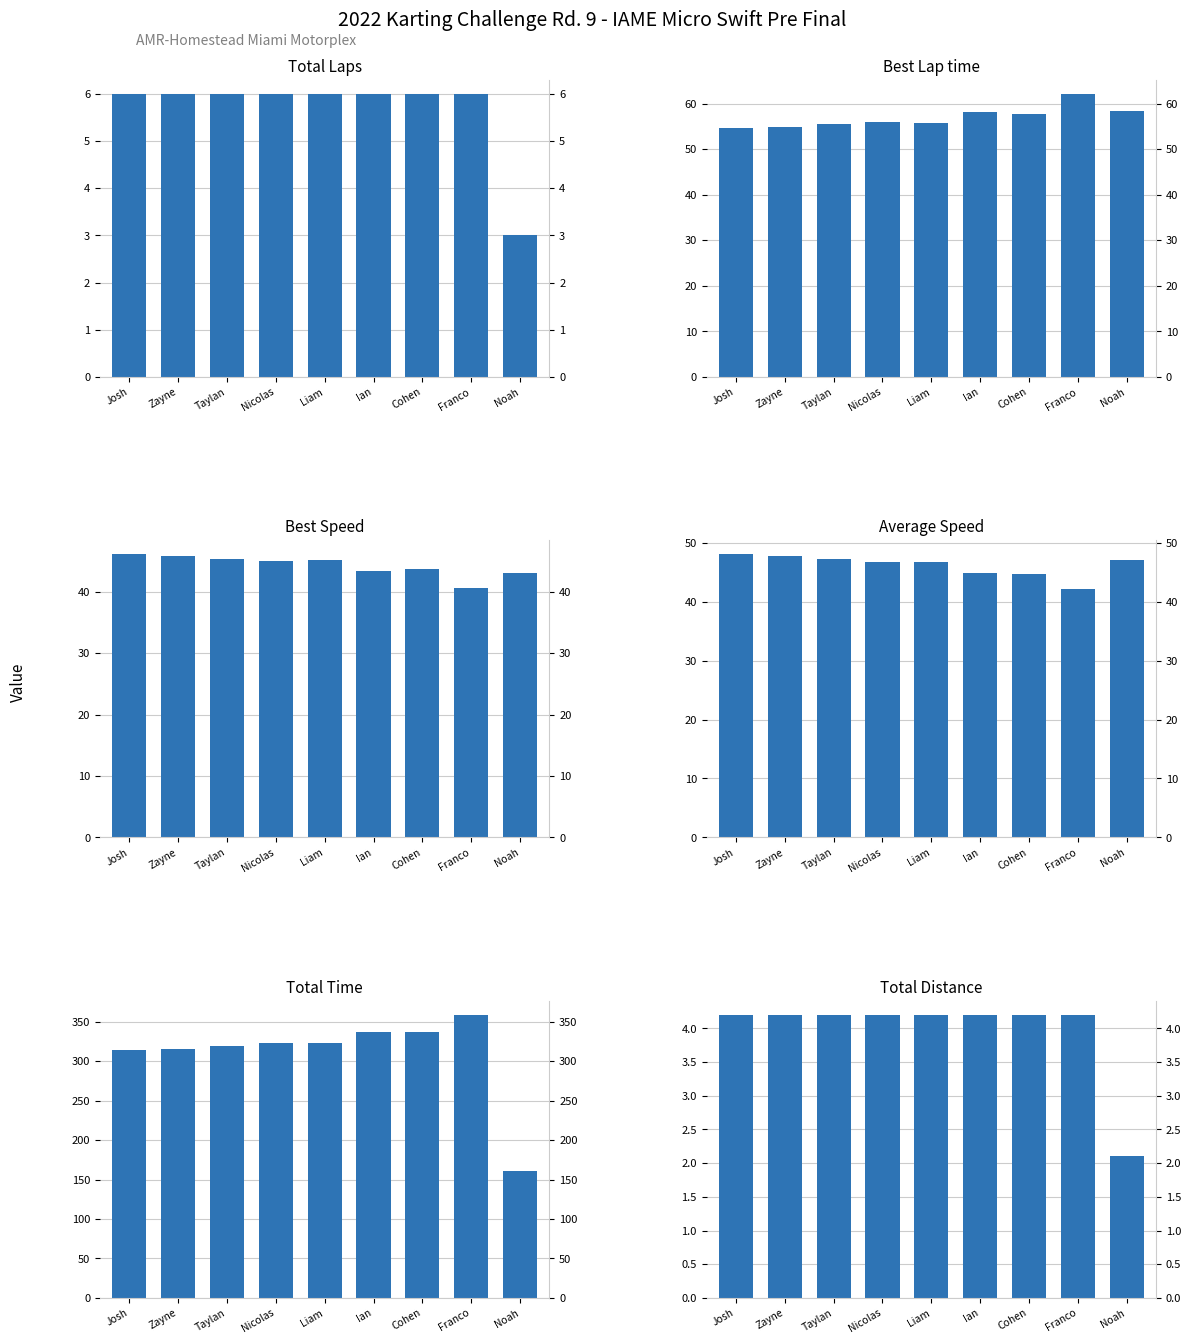

List the series in order of their peak value, lowest first.

Total Distance, Total Laps, Best Speed, Average Speed, Best Lap time, Total Time